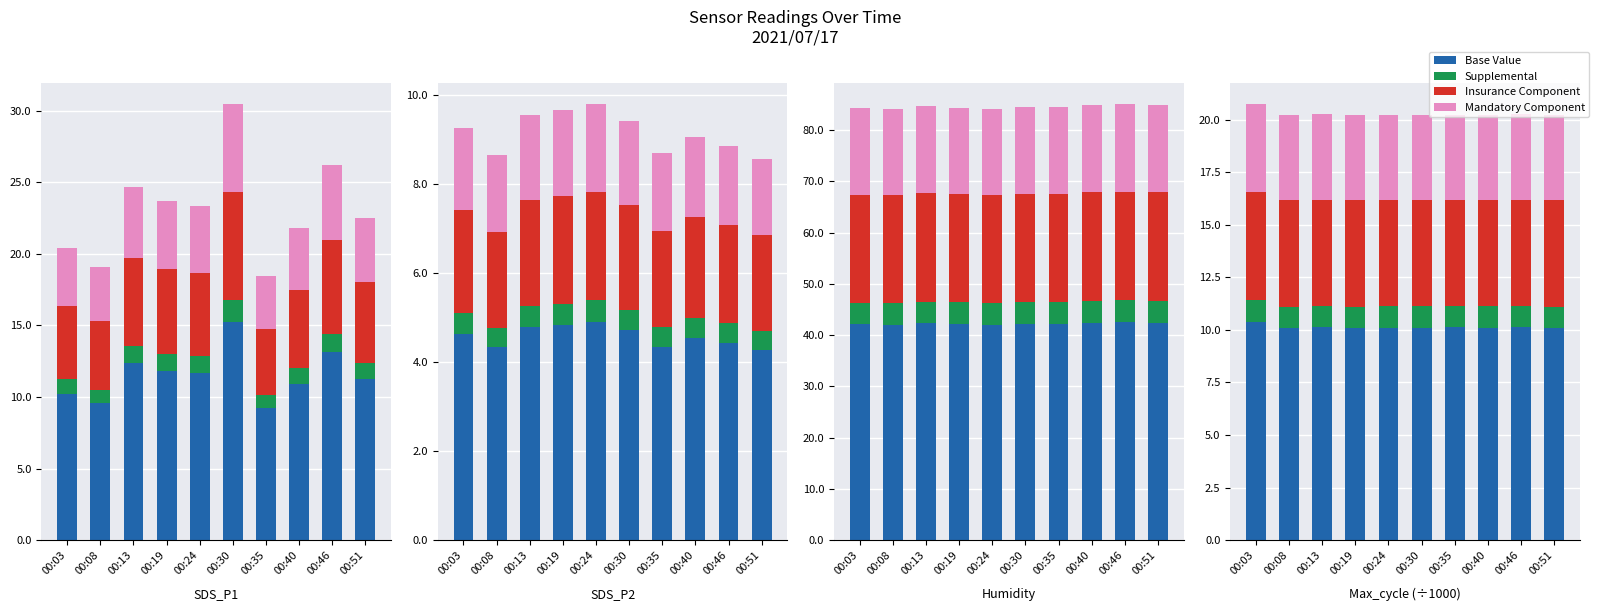

What is the spread (max minus min) of values at 00:08?

9.1